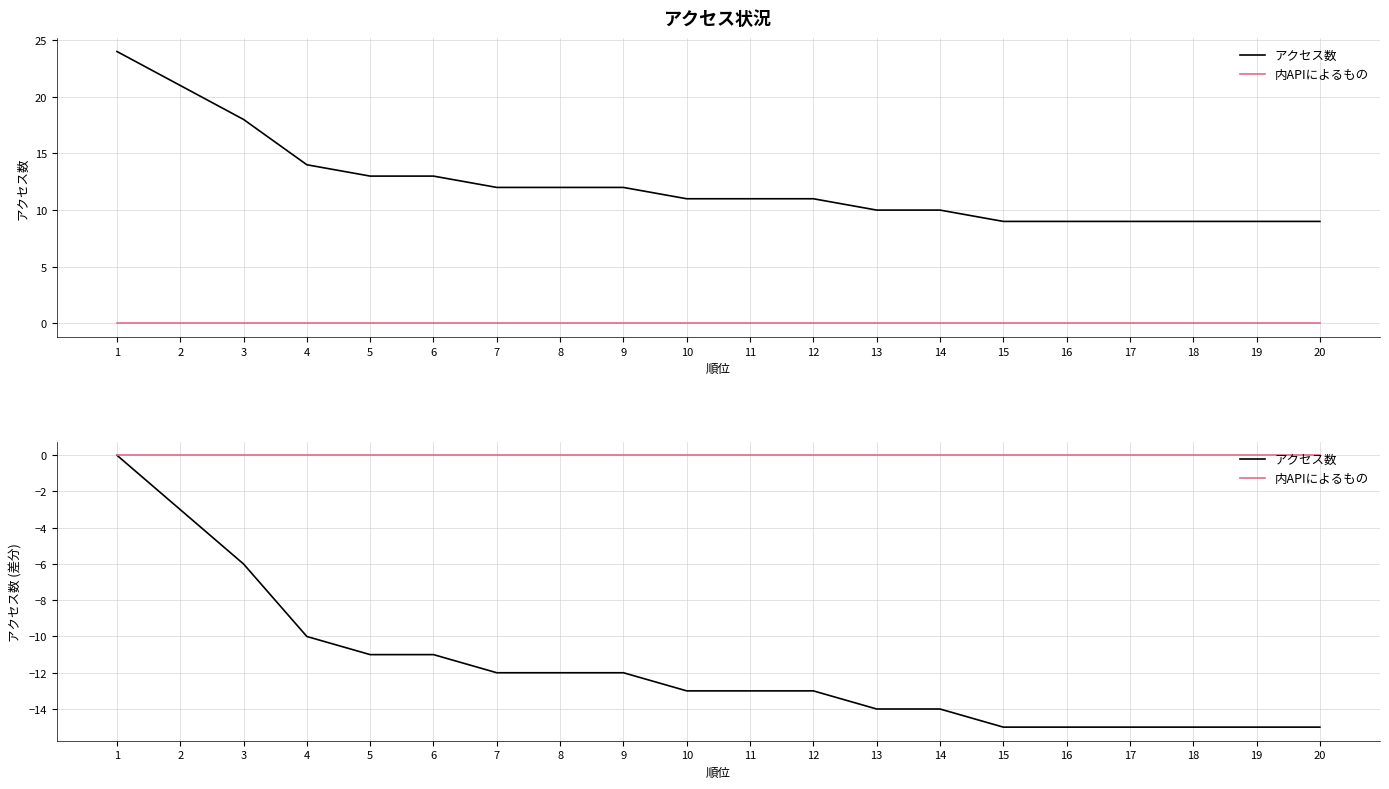

Reading left to right, what are all the values shown in this chart?

アクセス数: 0	-3	-6	-10	-11	-11	-12	-12	-12	-13	-13	-13	-14	-14	-15	-15	-15	-15	-15	-15
内APIによるもの: 0	0	0	0	0	0	0	0	0	0	0	0	0	0	0	0	0	0	0	0